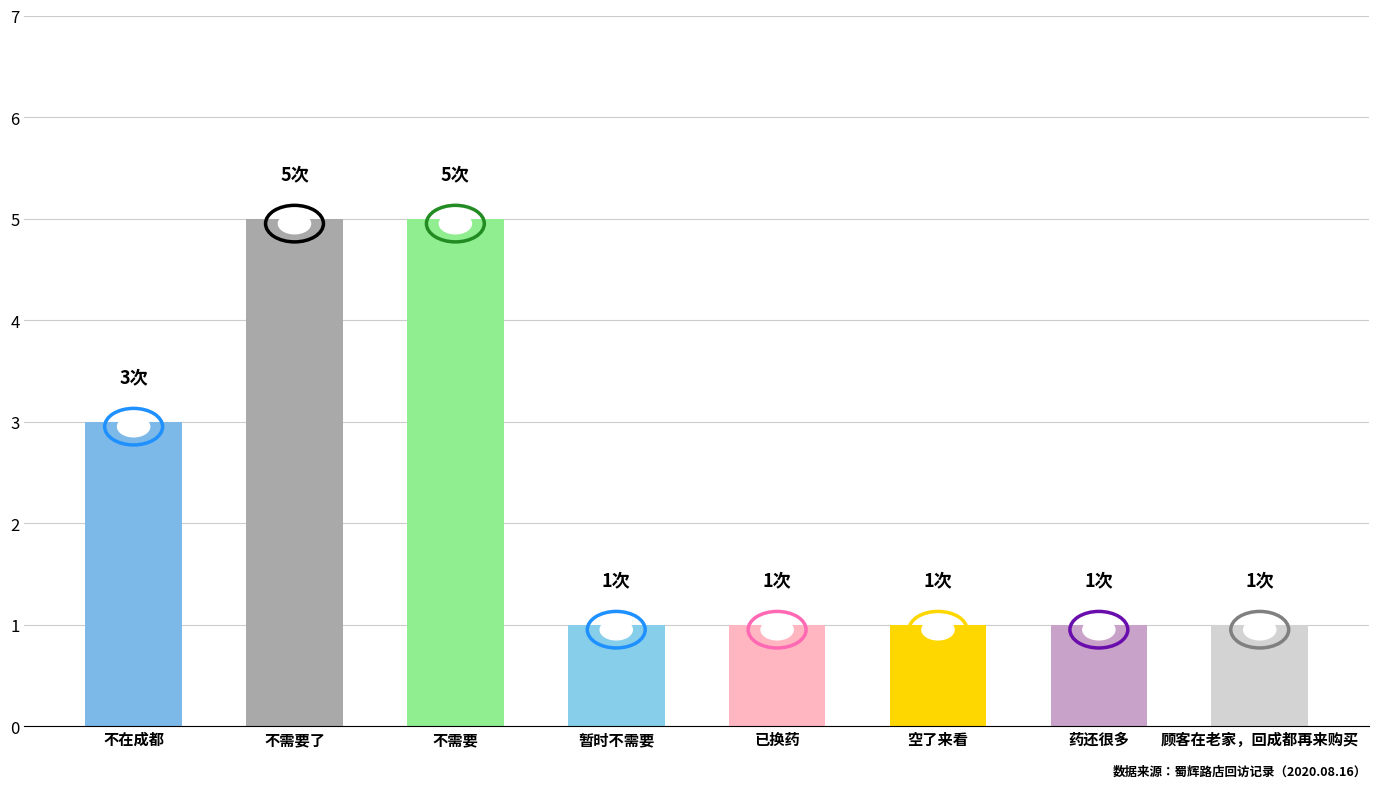

What is the sum of all values?

18